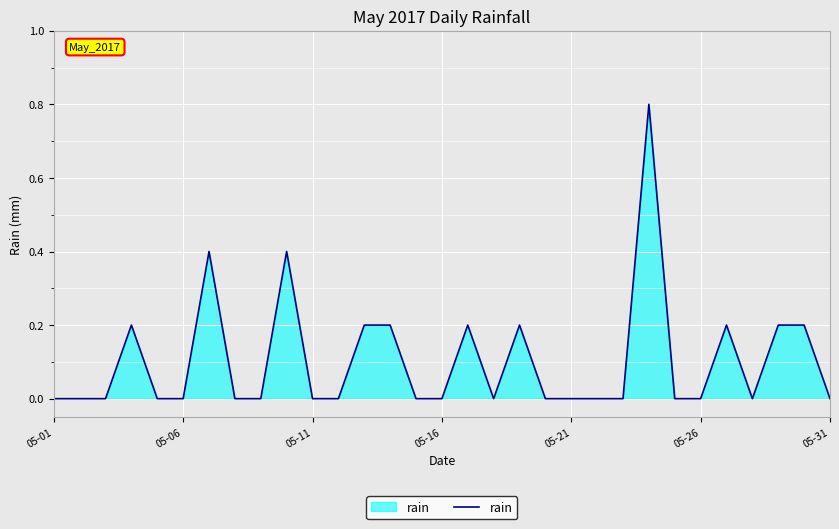

True or false: the data has more than 0 interior local peaks.

True